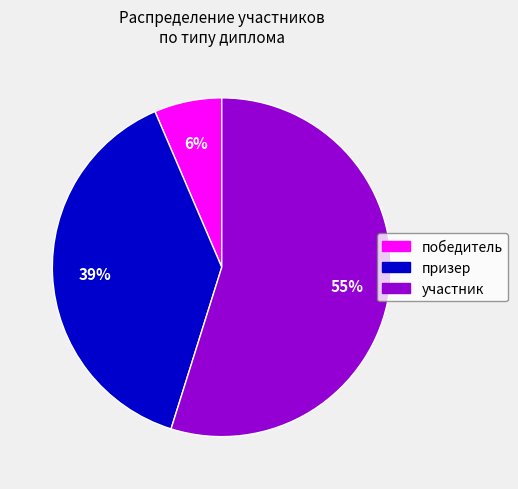

Rank the categories by value from highest to lowest.

участник, призер, победитель